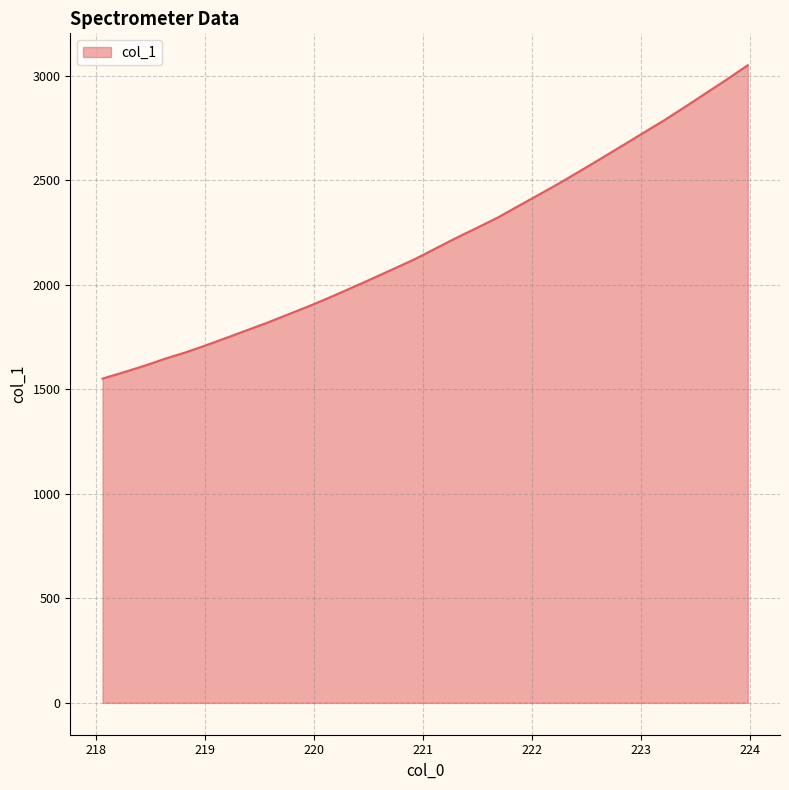

What is the minimum value shown in the chart?

1551.9